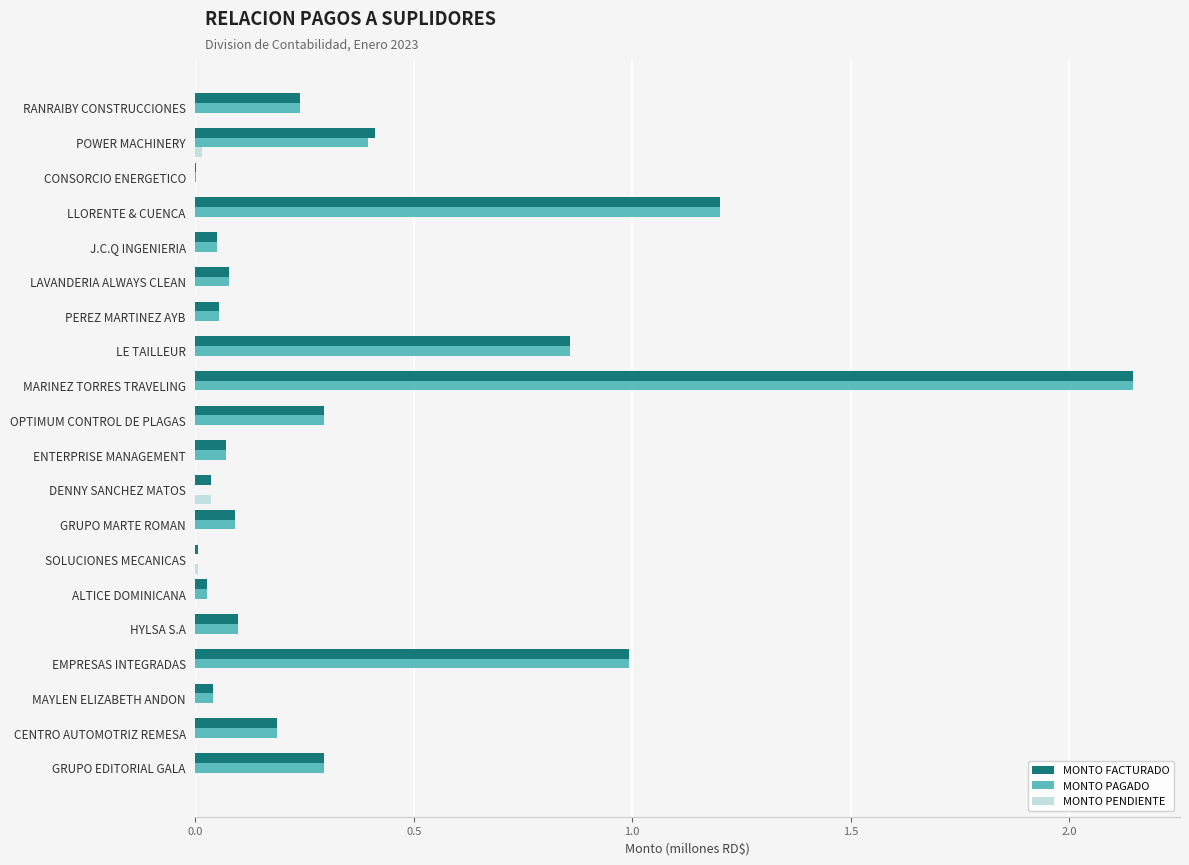

Is the value of MONTO PAGADO at OPTIMUM CONTROL DE PLAGAS greater than the value of MONTO PENDIENTE at LAVANDERIA ALWAYS CLEAN?

Yes